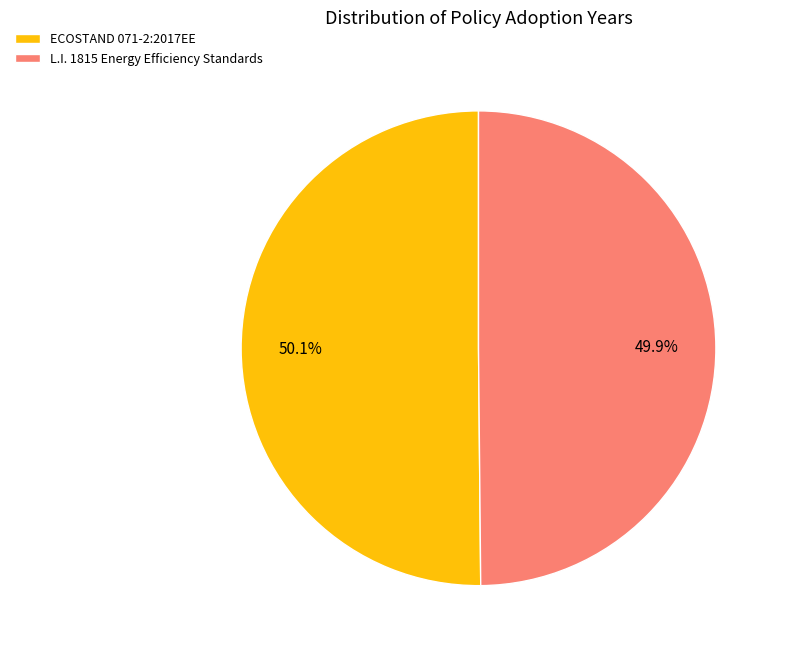

Approximately how many times larger is the value at ECOSTAND 071-2:2017EE compared to L.I. 1815 Energy Efficiency Standards?

1.0